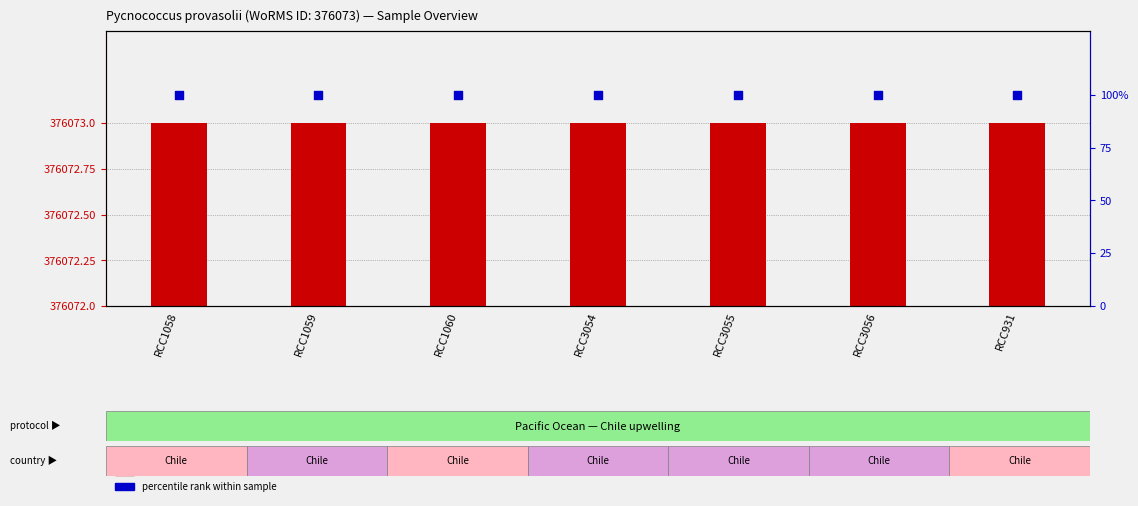

What is the total value across all series at RCC3056?

101